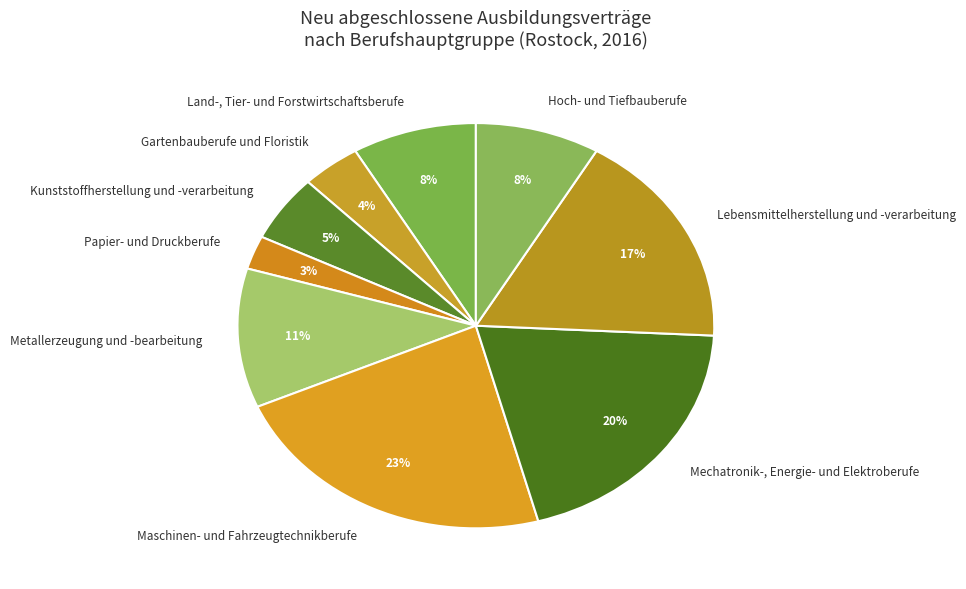

Combined, do Gartenbauberufe und Floristik and Mechatronik-, Energie- und Elektroberufe account for over 50%?

No